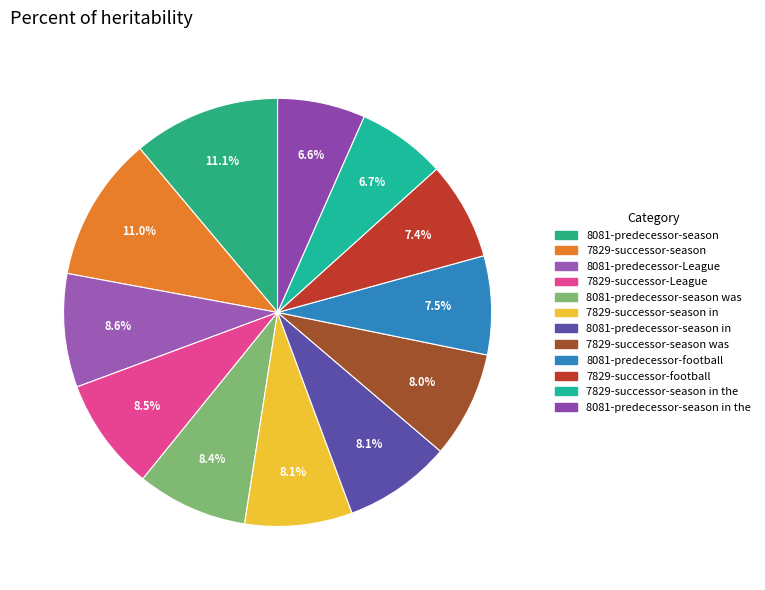

How many segments does this pie chart have?

12